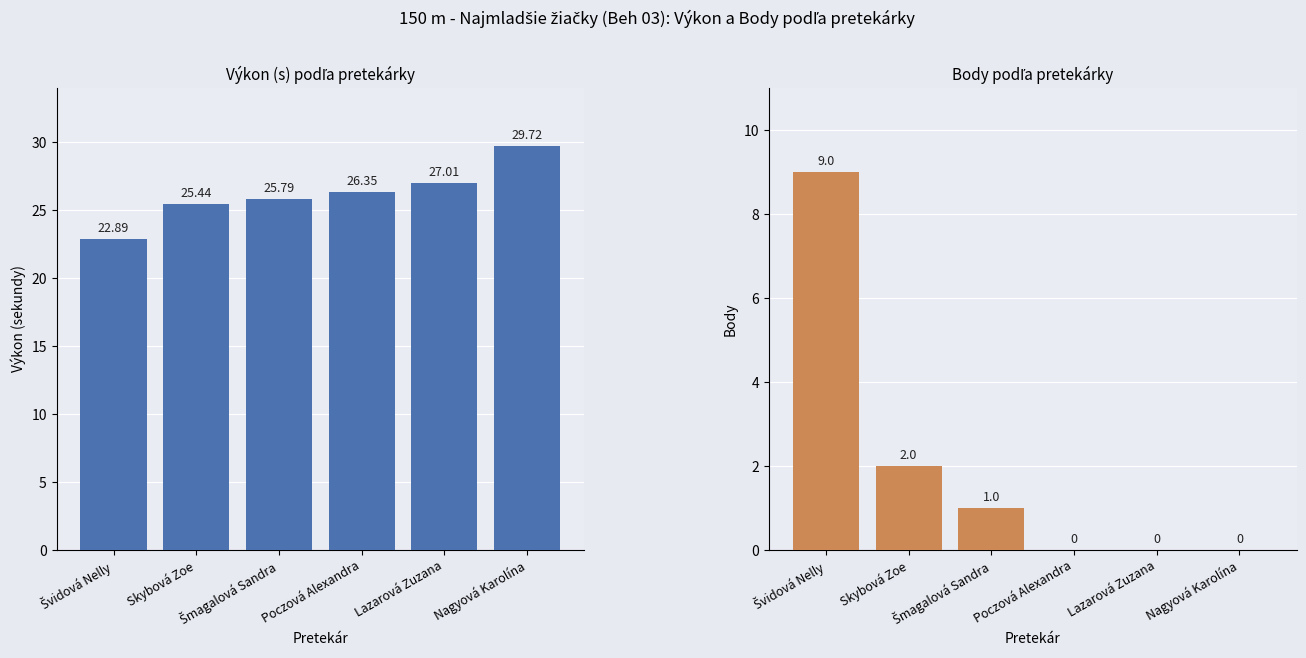

At which label does Výkon reach its minimum?

Švidová Nelly